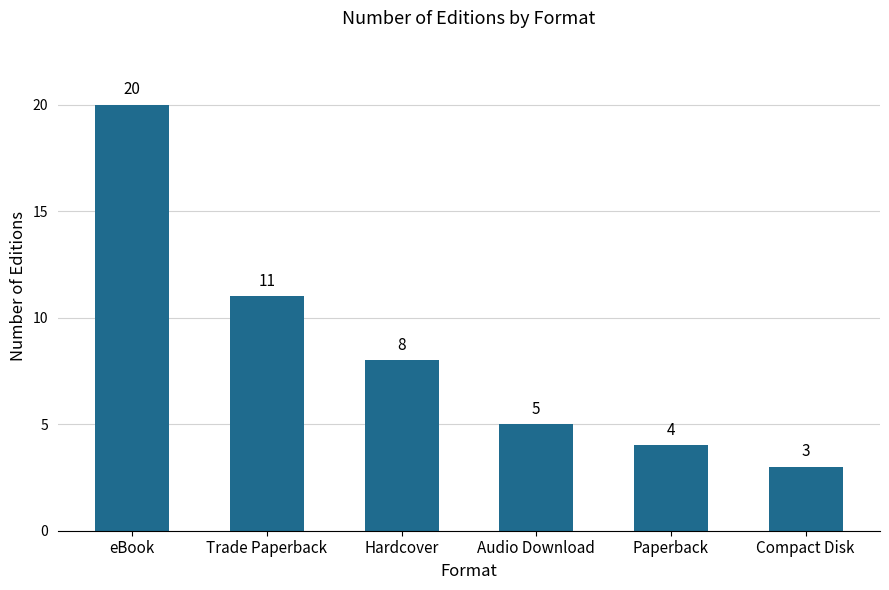

What is the approximate value at Hardcover, to the nearest 5?

10